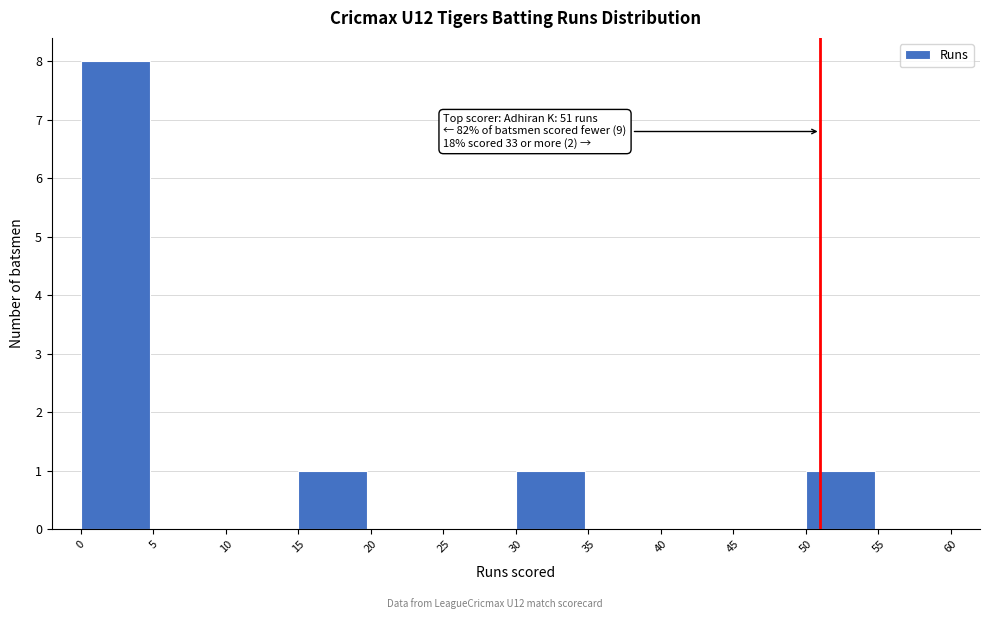

Over which range of the x-axis is the bar tallest?

0 to 5